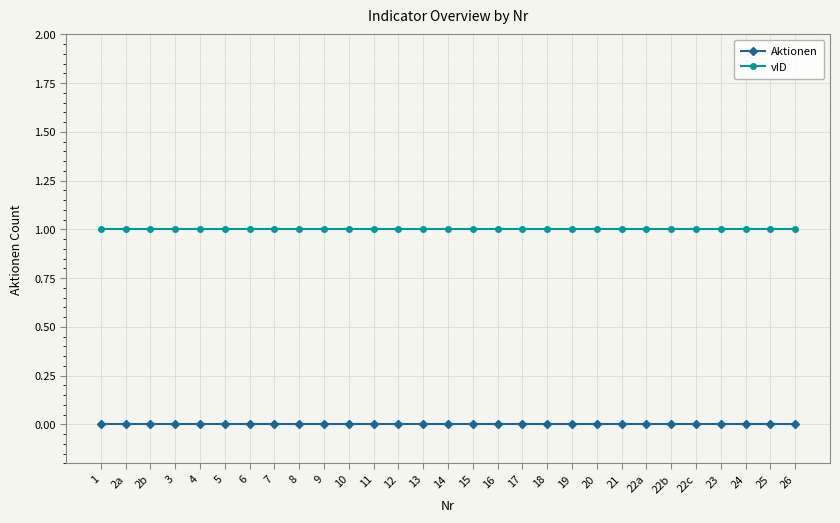

The Aktionen series shows 0 at 8. True or false?

True